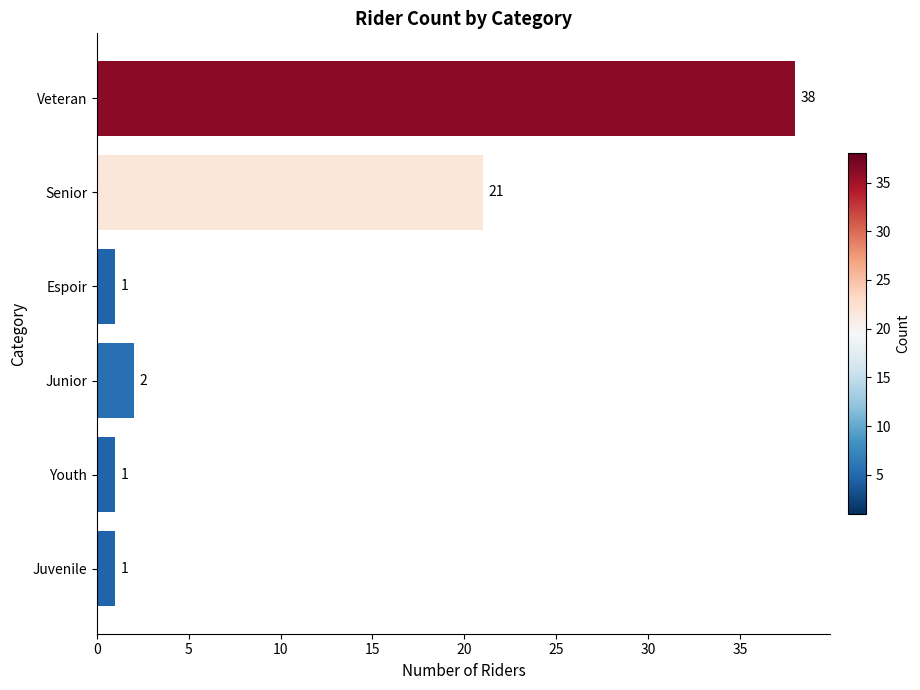

Are the bars horizontal?

Yes